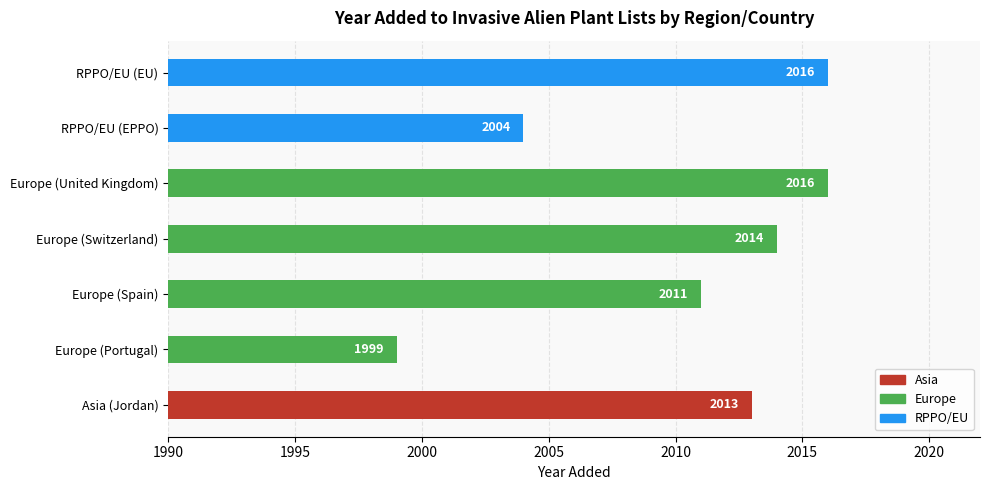

The chart shows a value of 2014 at Europe (Switzerland). True or false?

True